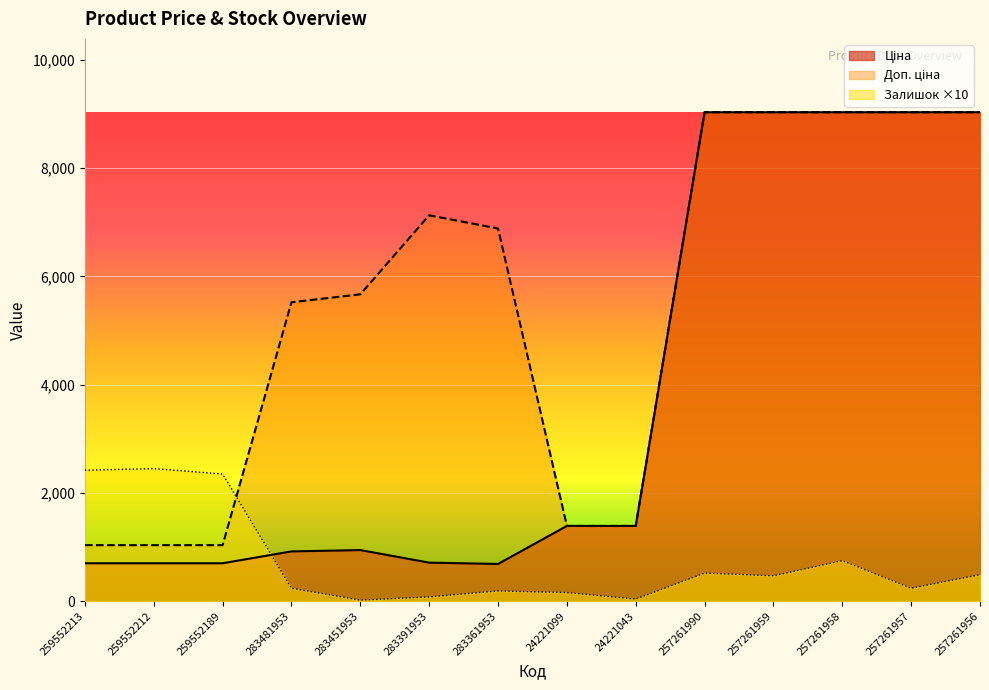

The value of Доп. ціна at 257261956 is 14680.2. True or false?

False